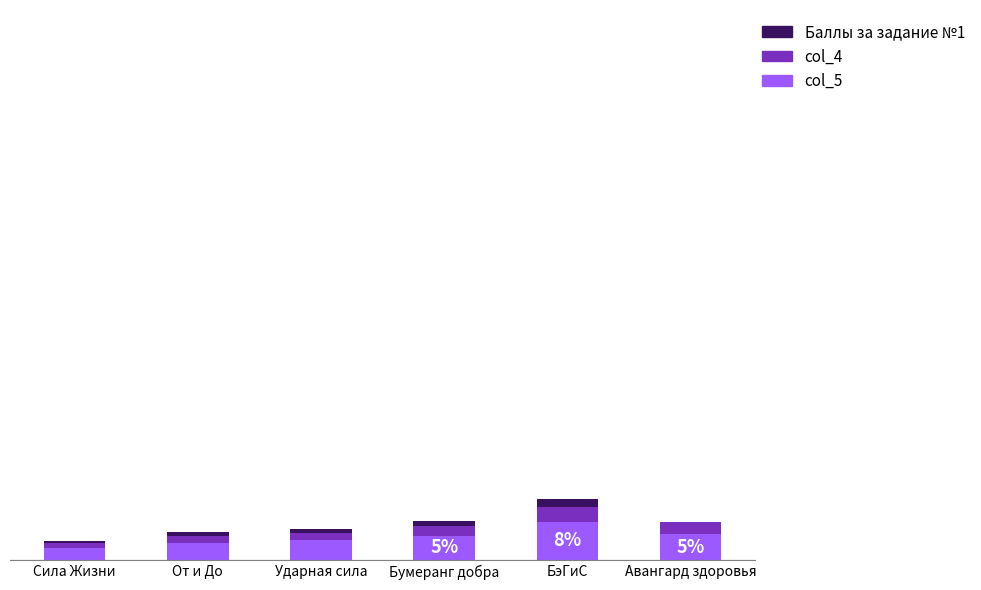

What are all the series names shown in the legend?

Баллы за задание №1, col_4, col_5